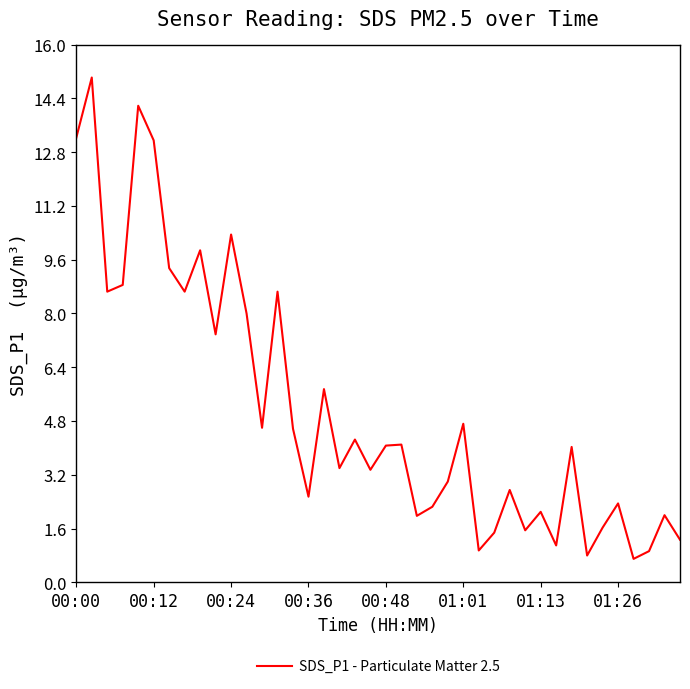

What is the difference between the maximum and minimum values?

14.3